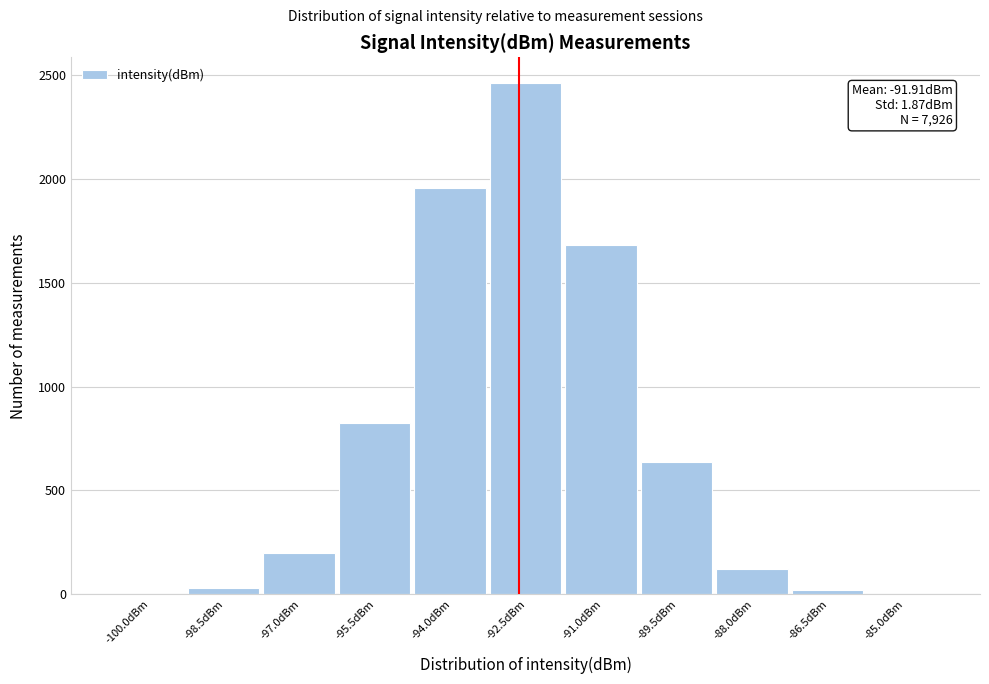

What is the greatest value displayed?

2462